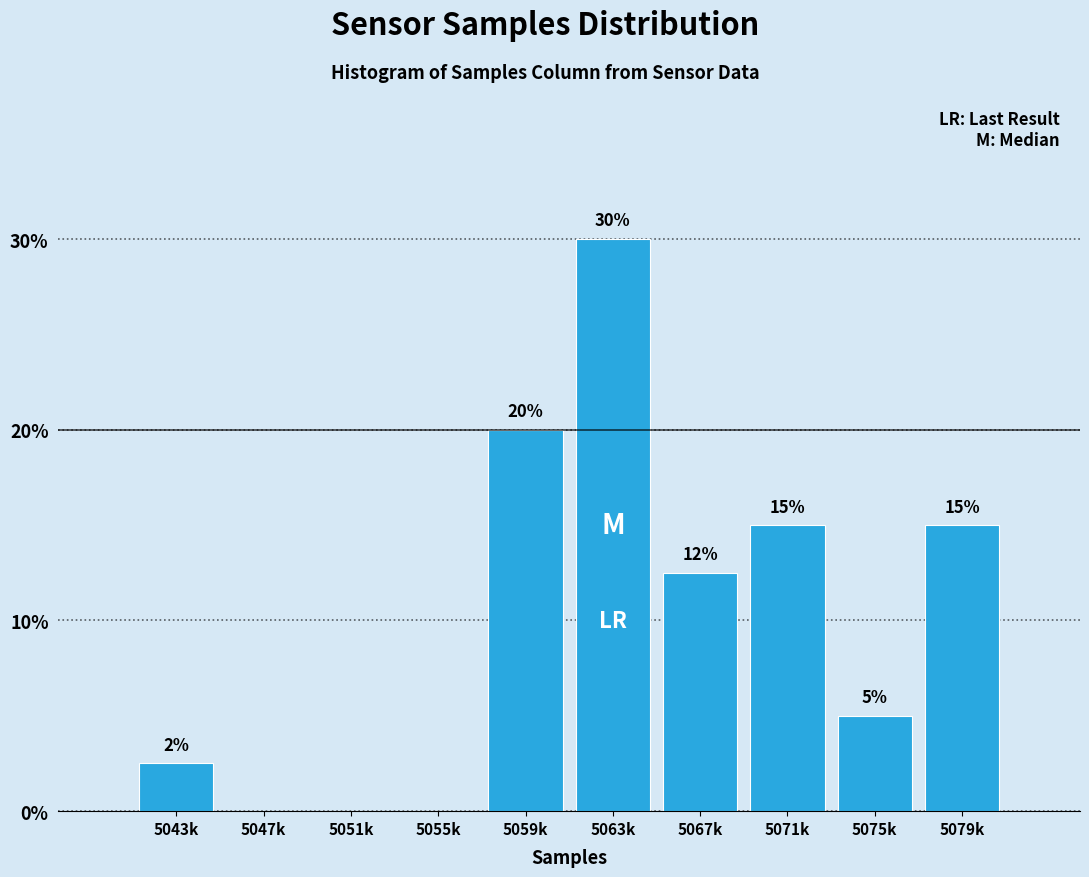

The value at 5067k is 12.5. True or false?

True